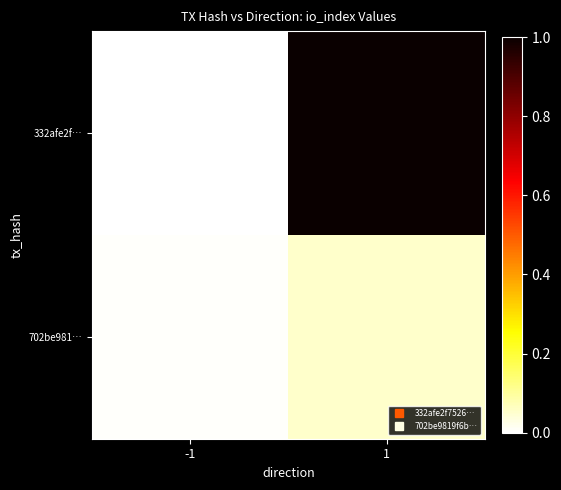

Reading left to right, extract all data points from this chart.

332afe2f…: -1=0.0	1=1.0
702be981…: -1=0.0	1=0.1